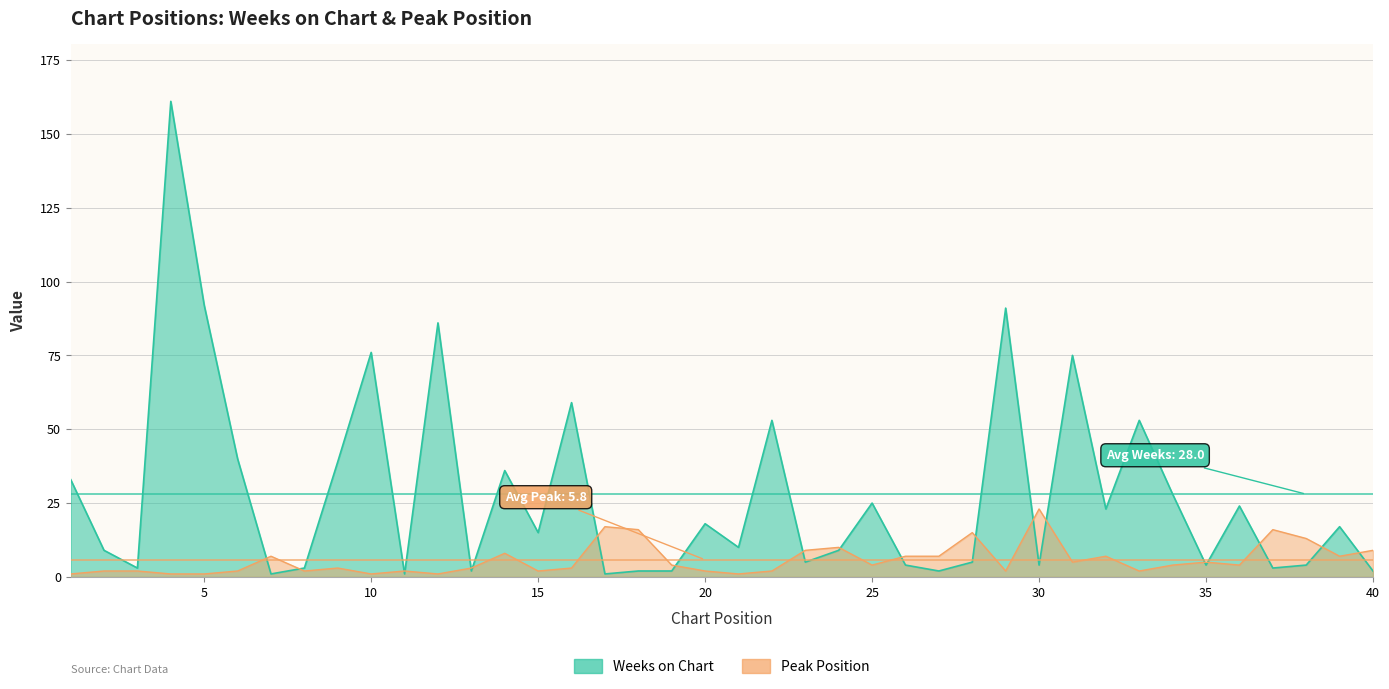

The value of Peak Position at 4 is 1. True or false?

True